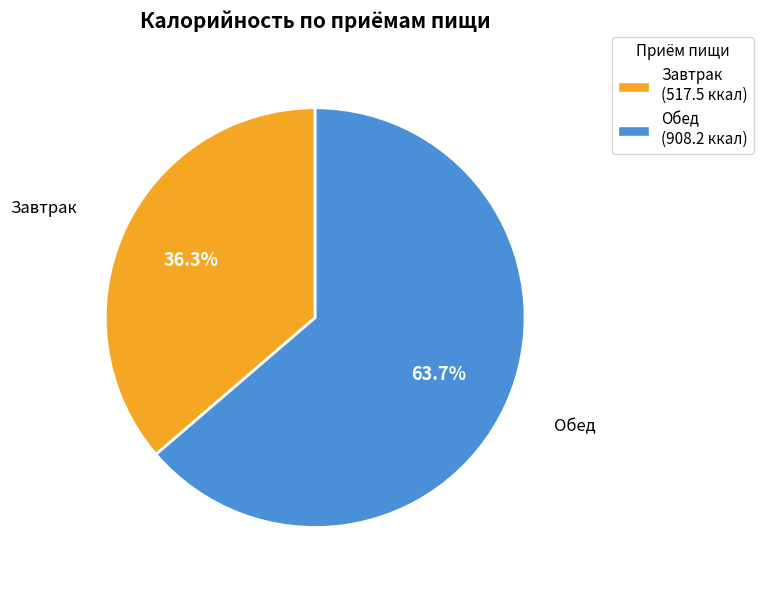

To the nearest percent, what is the difference between the largest and smallest slice percentages?

27%